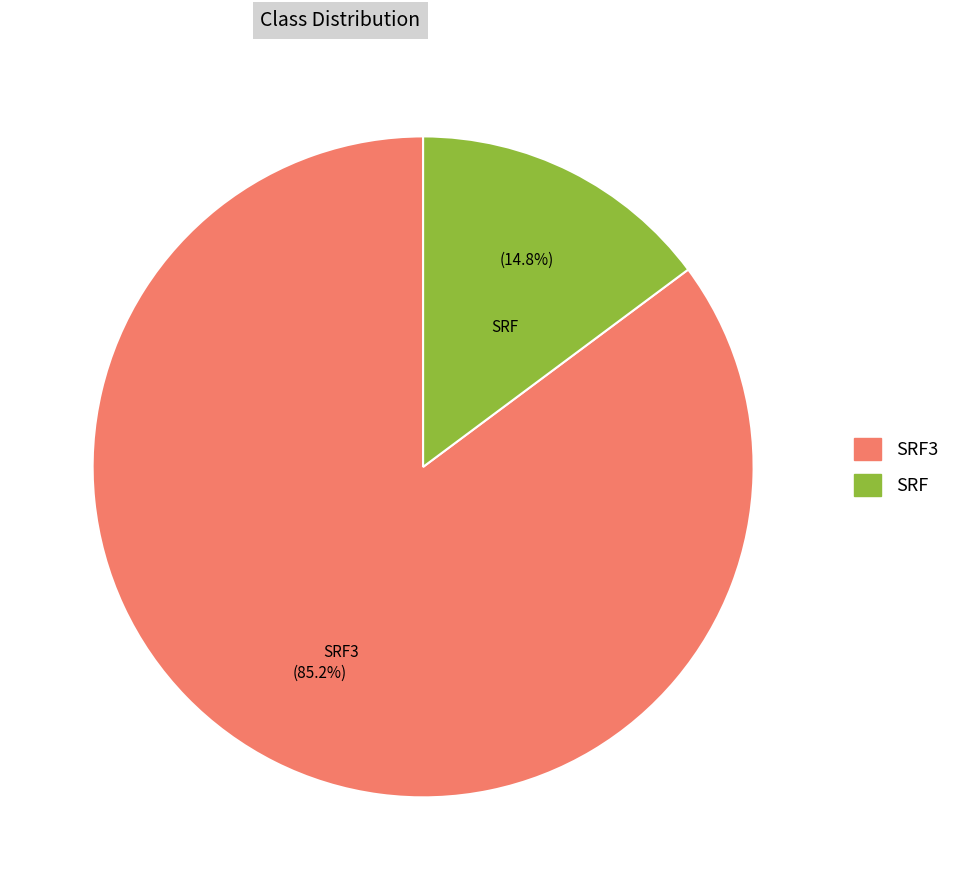

To the nearest percent, what is the average slice percentage?

50%